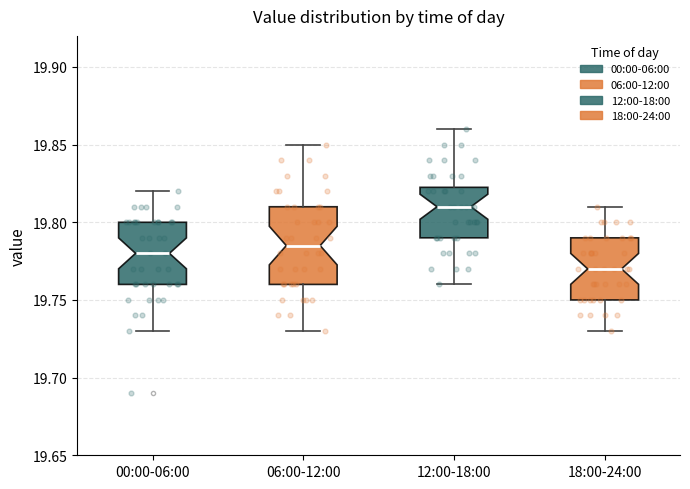

Reading left to right, transcribe this box plot: for each box, give where its median line is, the range the box spans, and where its two whiskers end, as read against the y-axis. The values are not printed on the chart, so give them approximately, as read against the axis.

00:00-06:00: median 19.780, box 19.760 to 19.800, whiskers 19.730 to 19.820
06:00-12:00: median 19.785, box 19.760 to 19.810, whiskers 19.730 to 19.850
12:00-18:00: median 19.810, box 19.790 to 19.825, whiskers 19.760 to 19.860
18:00-24:00: median 19.770, box 19.750 to 19.790, whiskers 19.730 to 19.810